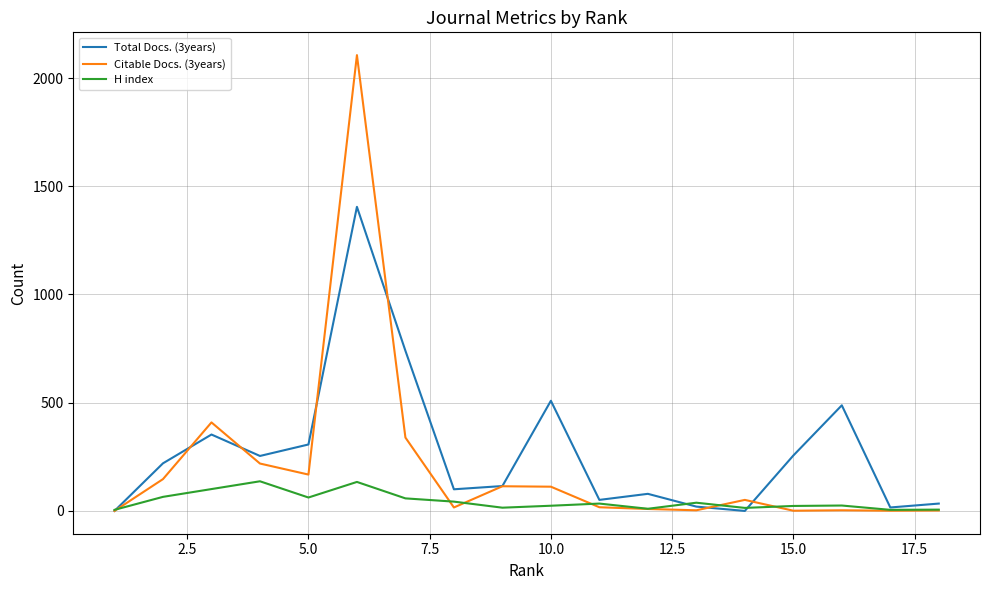

How many values in the Total Docs. (3years) series exceed 220?

8